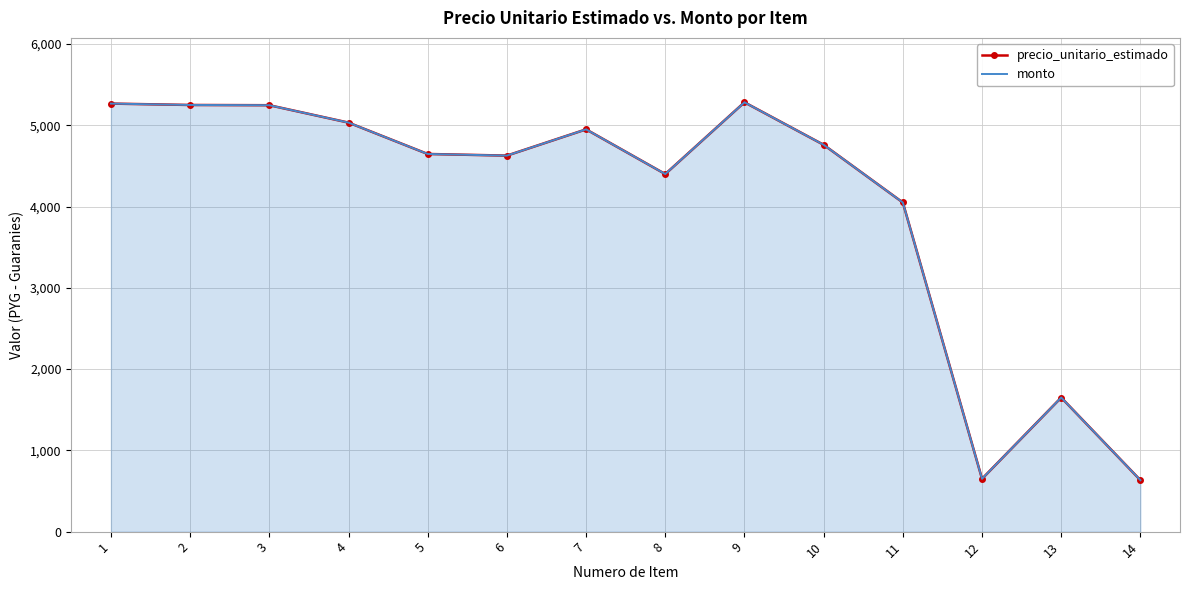

Is the value of monto at 1 greater than the value of precio_unitario_estimado at 6?

Yes